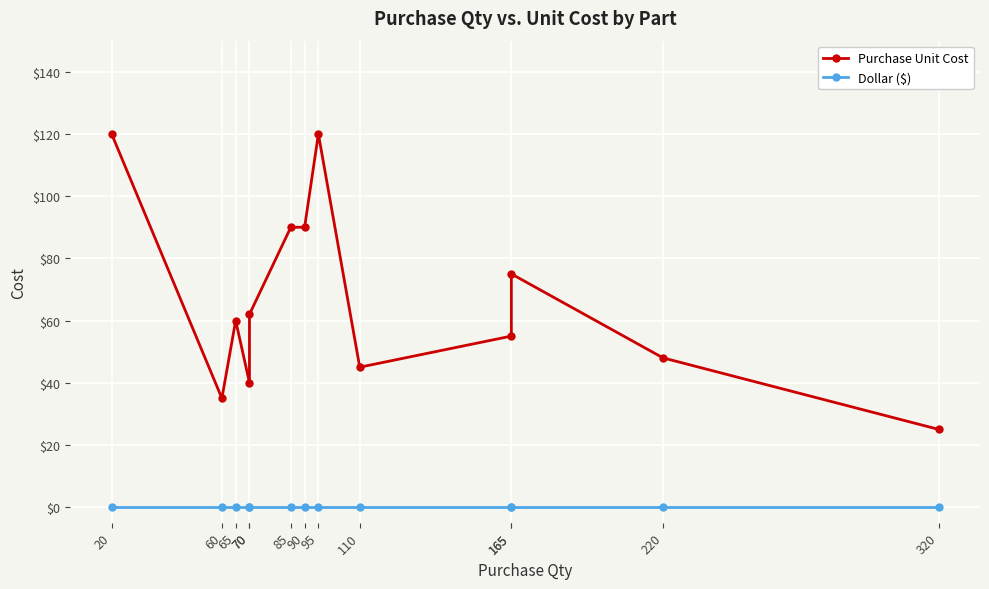

True or false: Purchase Unit Cost has more than 1 points higher than both neighbors.

True